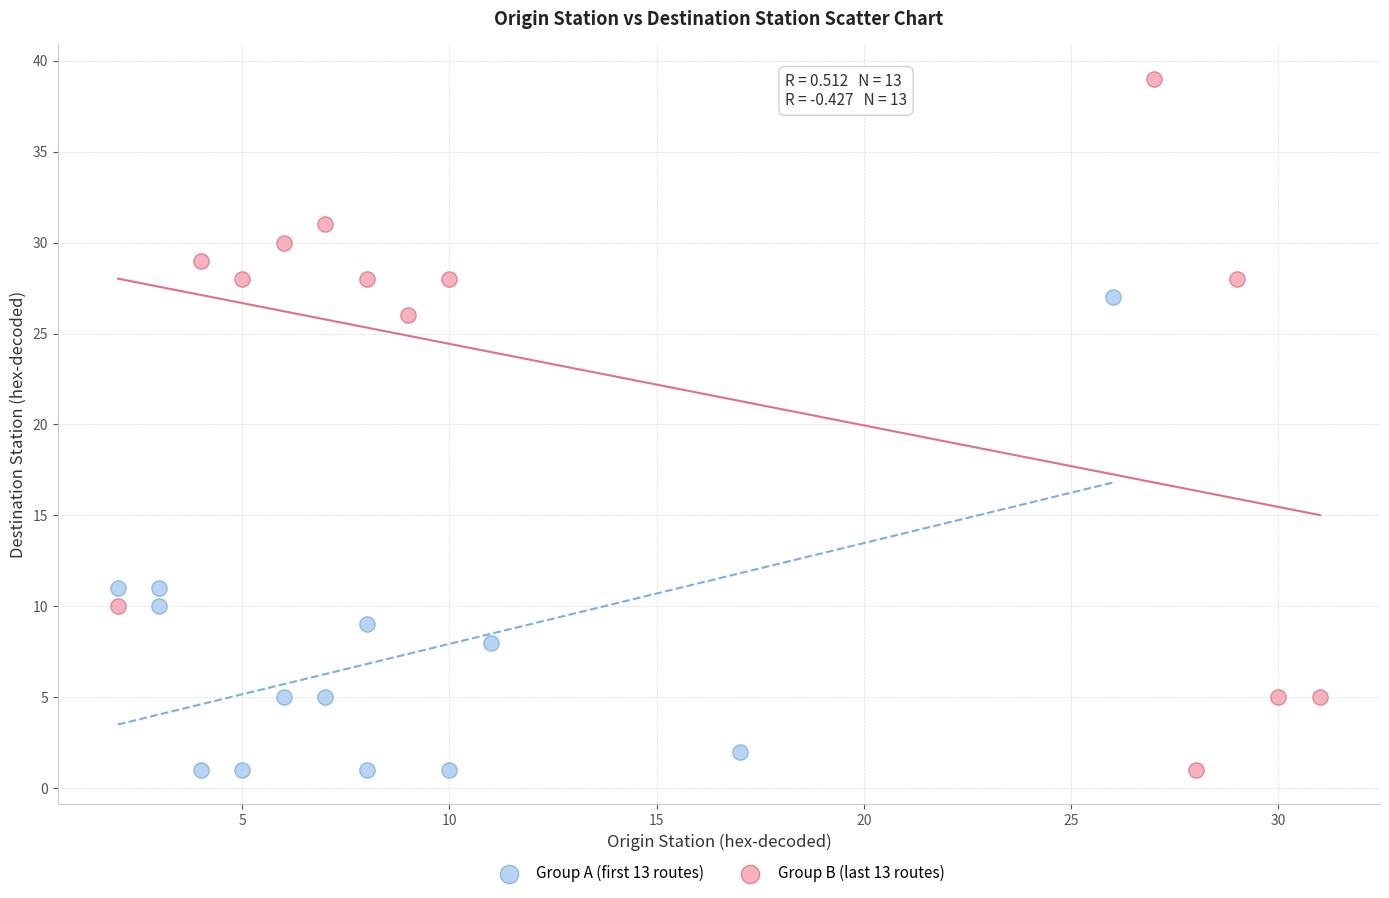

Which series has the widest spread of Y values?

Group B (last 13 routes)